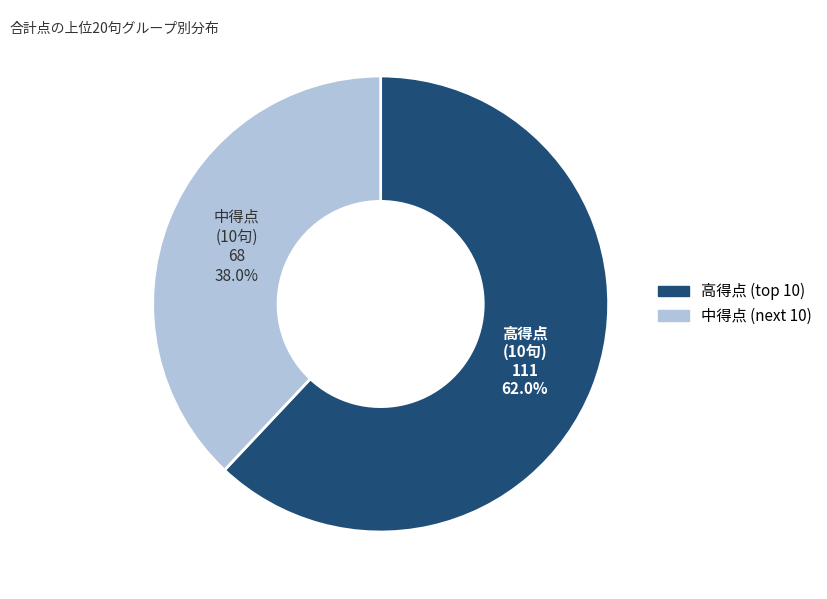

Is there a majority slice in this chart?

Yes